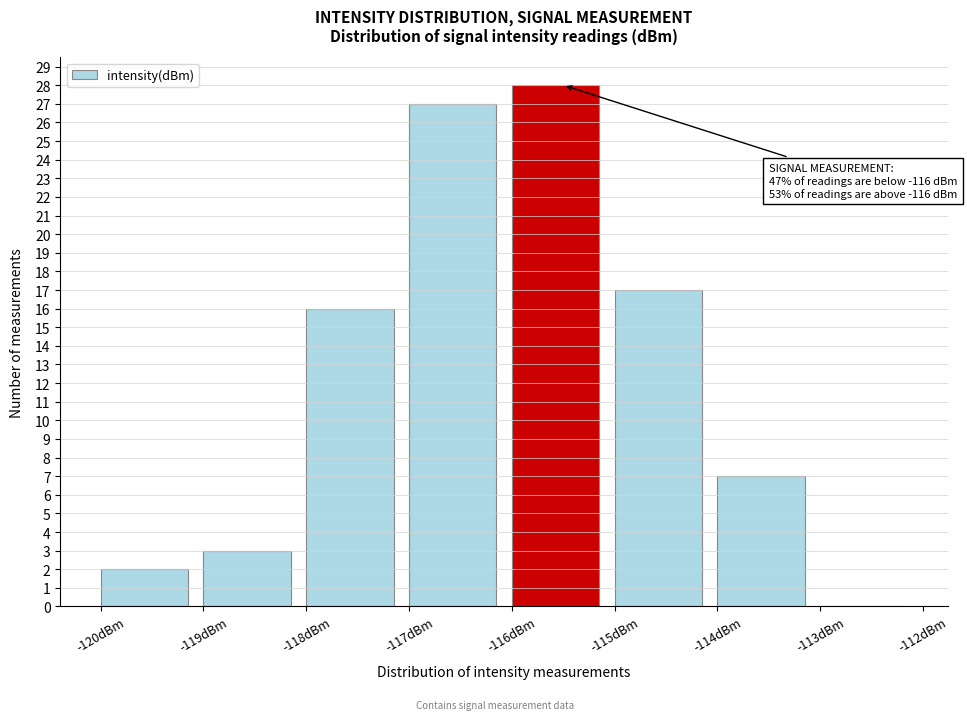

Over which range of the x-axis is the bar tallest?

-116 to -115